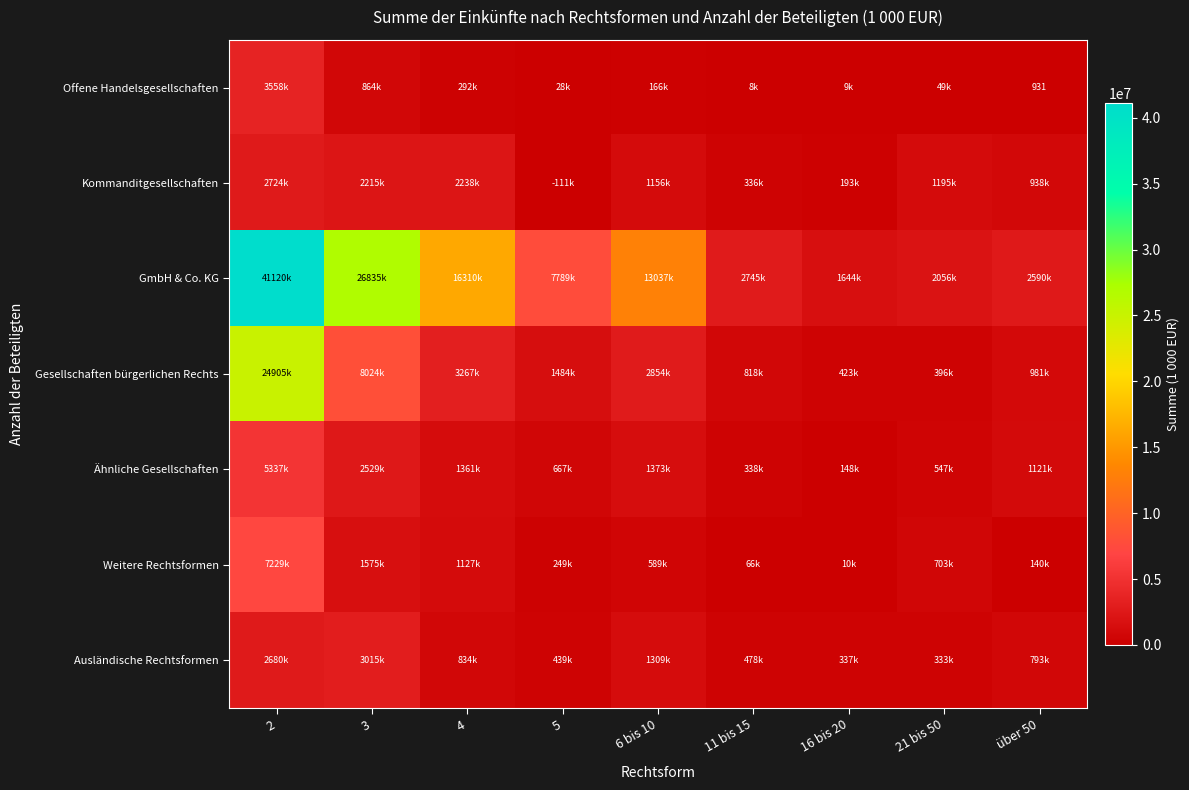

Between 16 bis 20 and 2, which is larger?

2